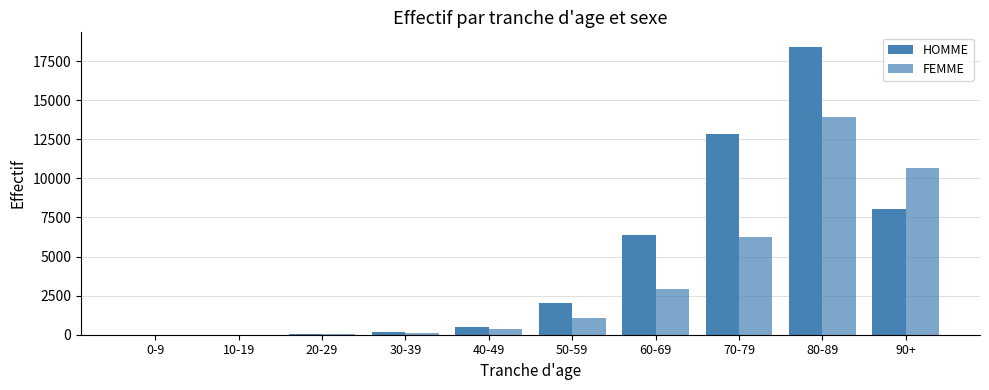

Count the number of categories in the chart.

10